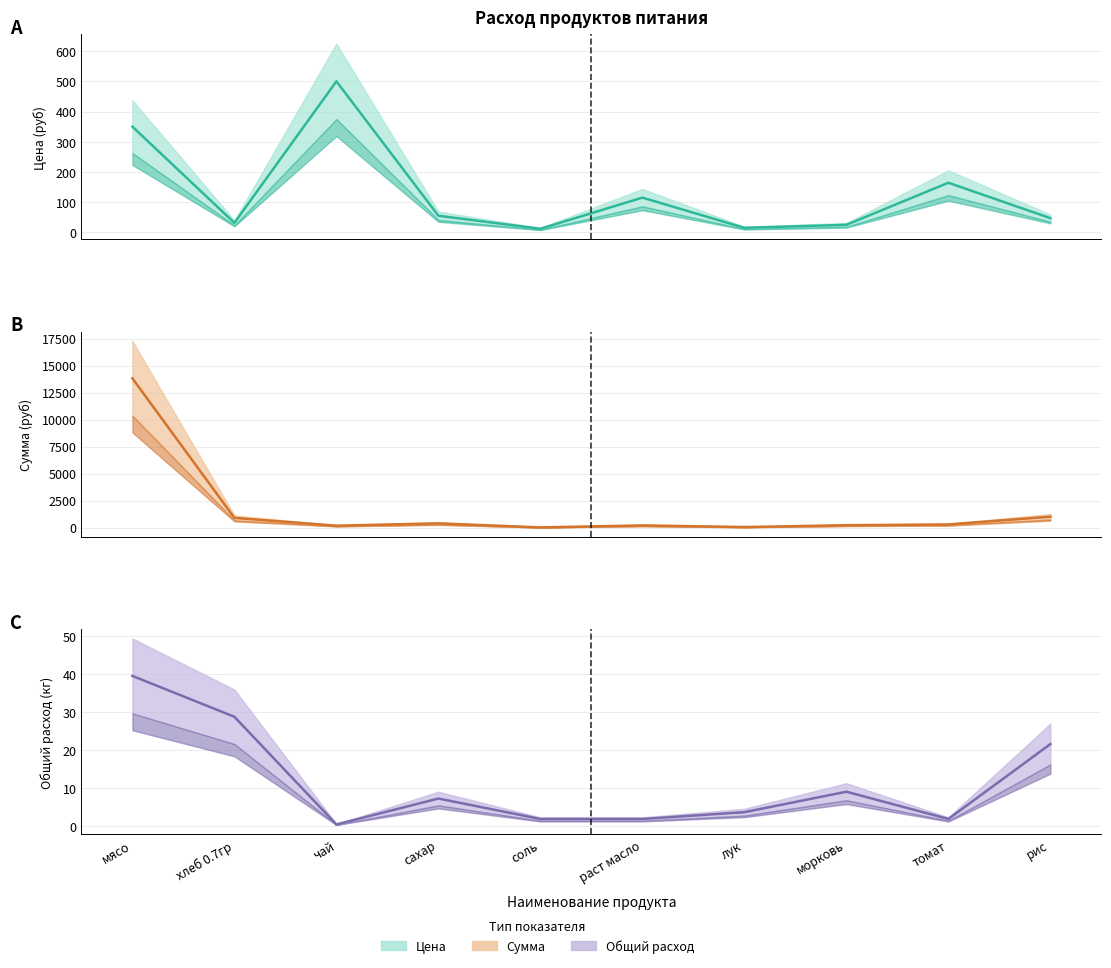

Where is the first local minimum for Сумма (факт)?

чай